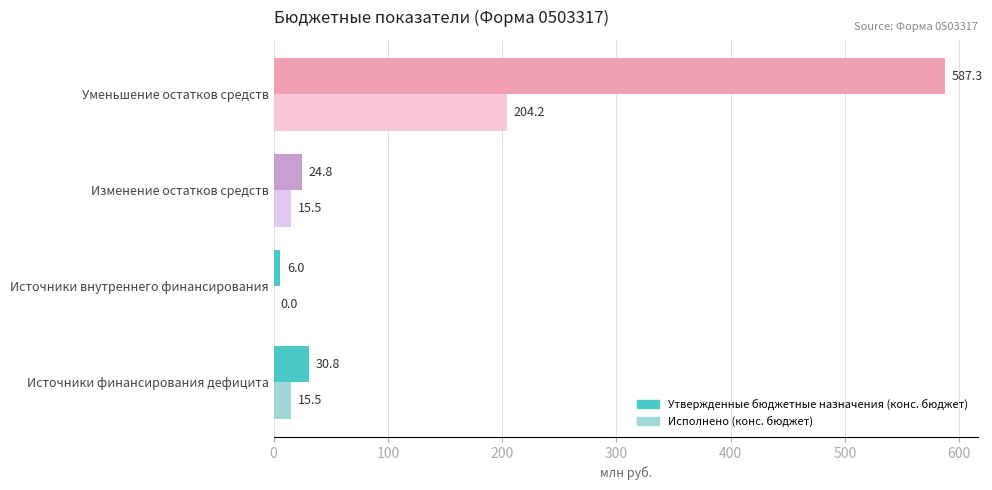

What is the greatest value displayed?

587.3